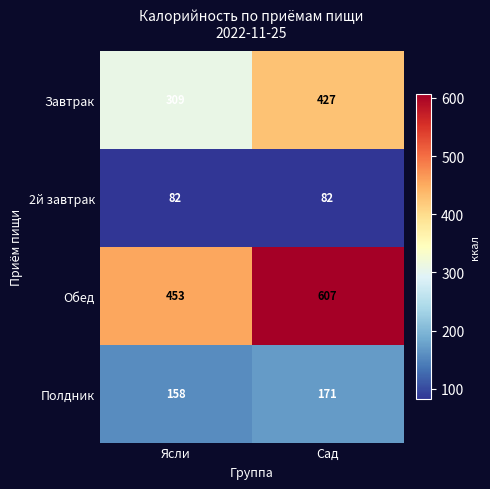

Read the Завтрак value at Сад, to the nearest 50.

450